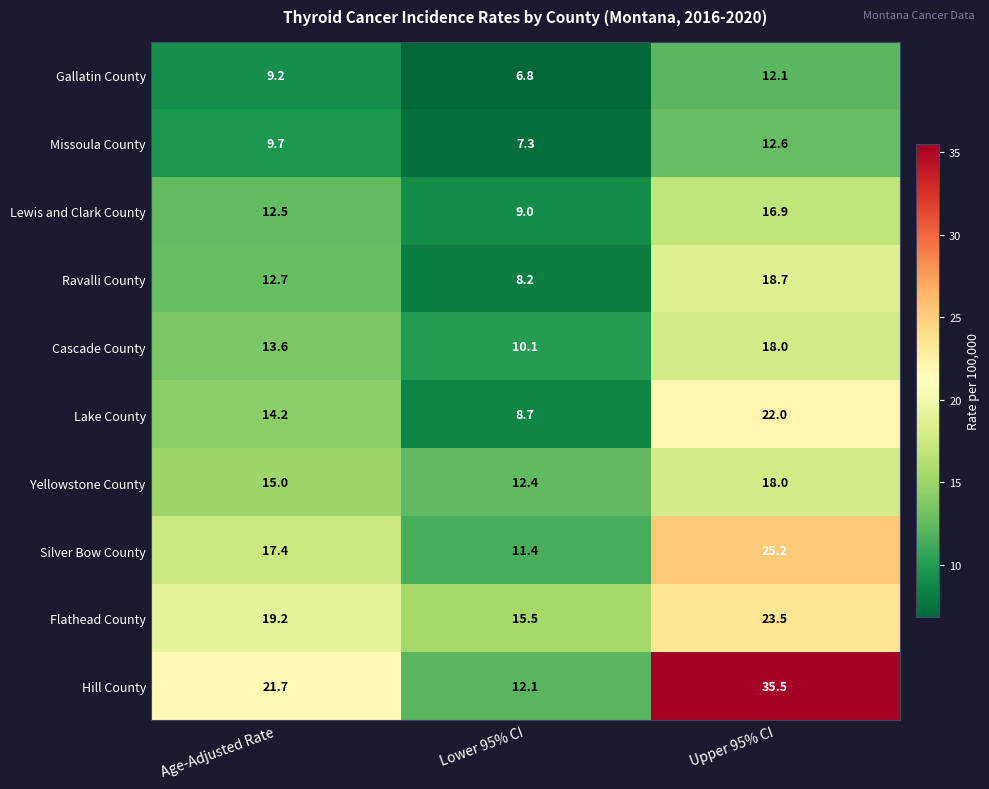

What value does the Hill County series have at Upper 95% CI?

35.5